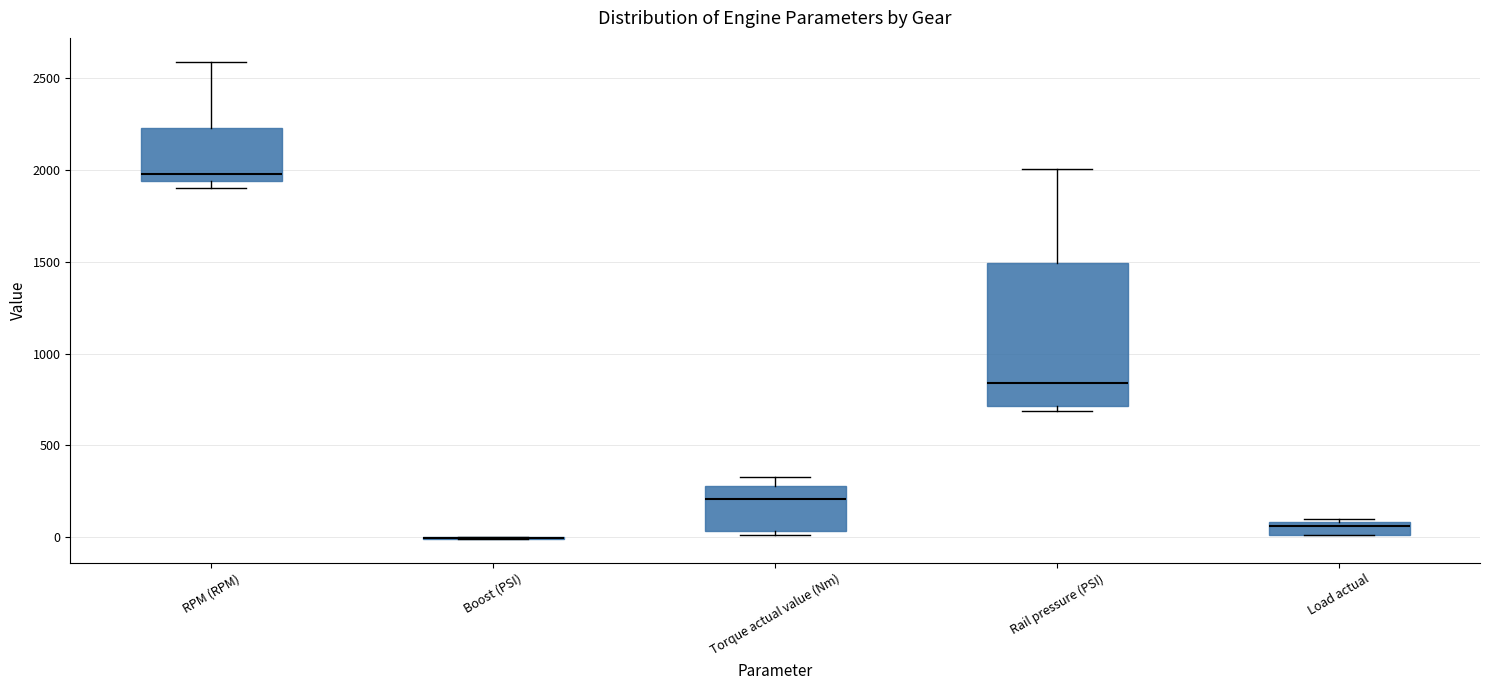

Where does the median line of the box for Load actual sit on the y-axis? The values are not printed on the chart, so give them approximately, as read against the axis.

50